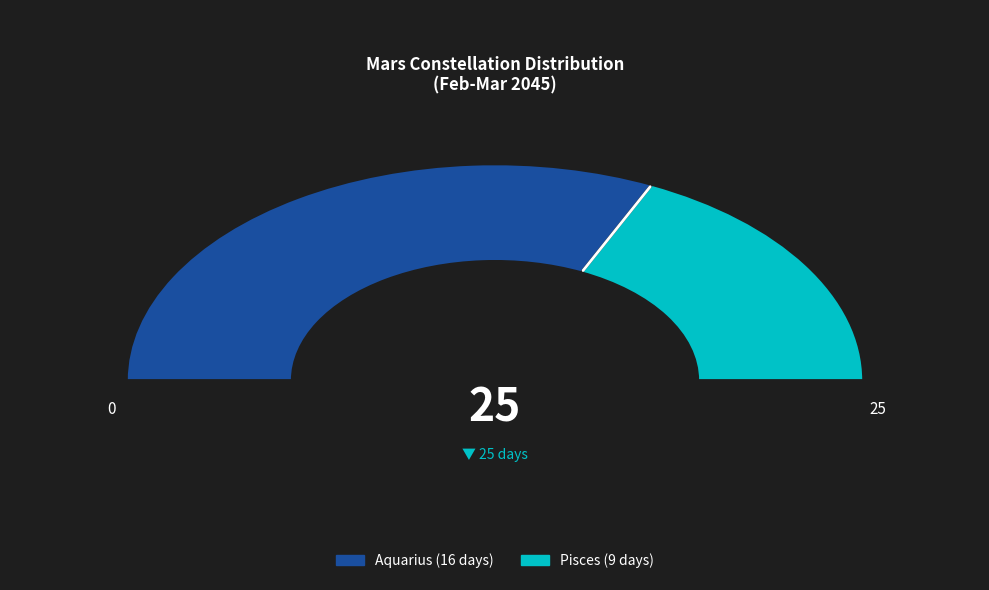

What is the change in value from Aquarius to Pisces?

-7